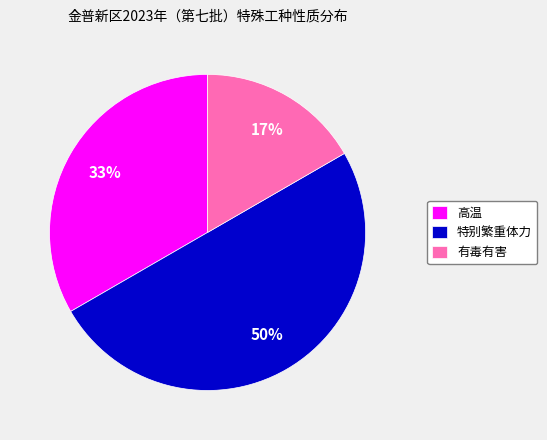

Count the number of slices in the pie.

3